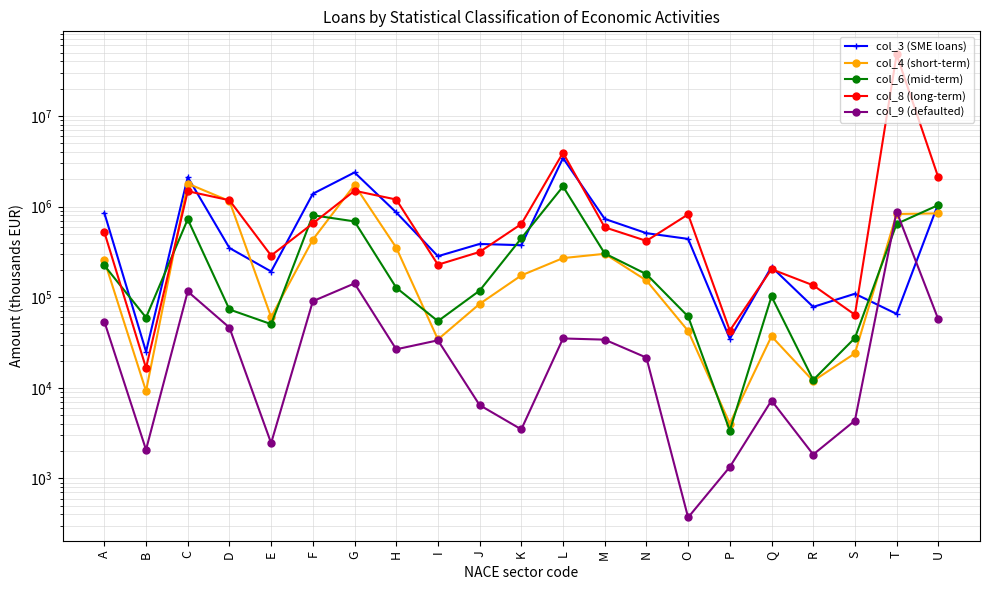

Is this an area chart (filled region under the line)?

No